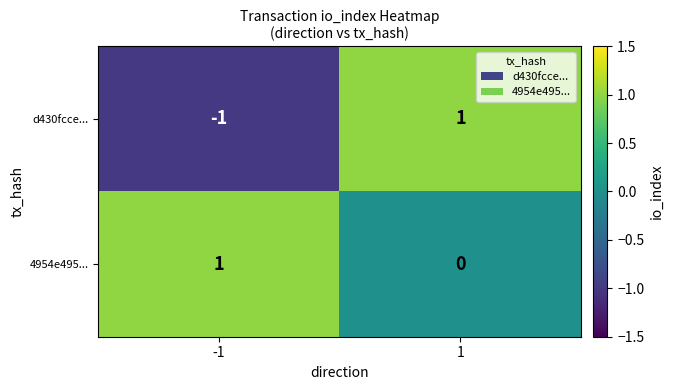

List the series in order of their overall mean, lowest first.

d430fcce..., 4954e495...